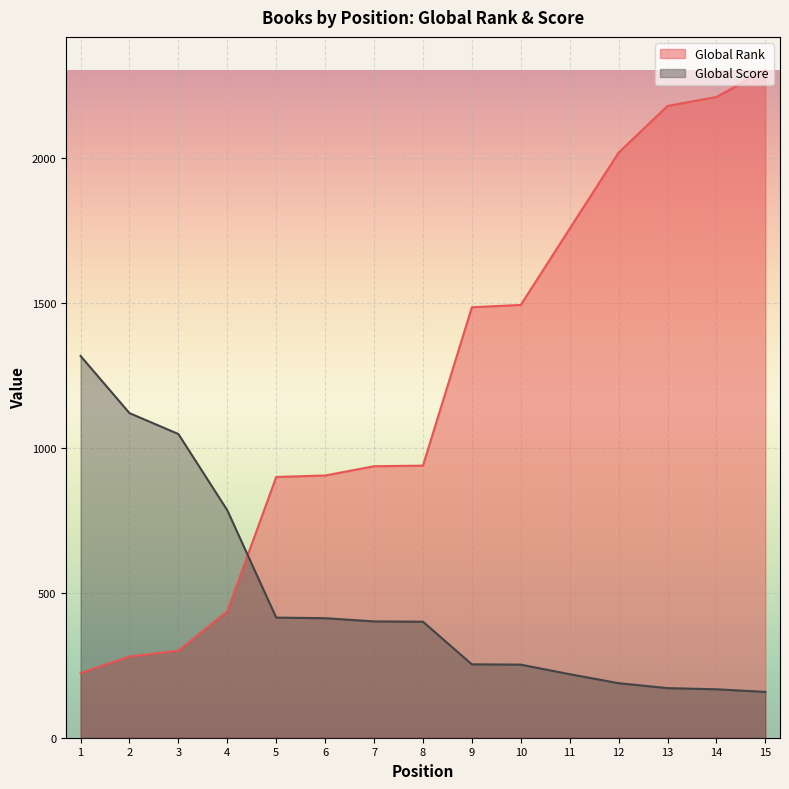

What is the value of the Global Score point at the 3rd from the left?

1047